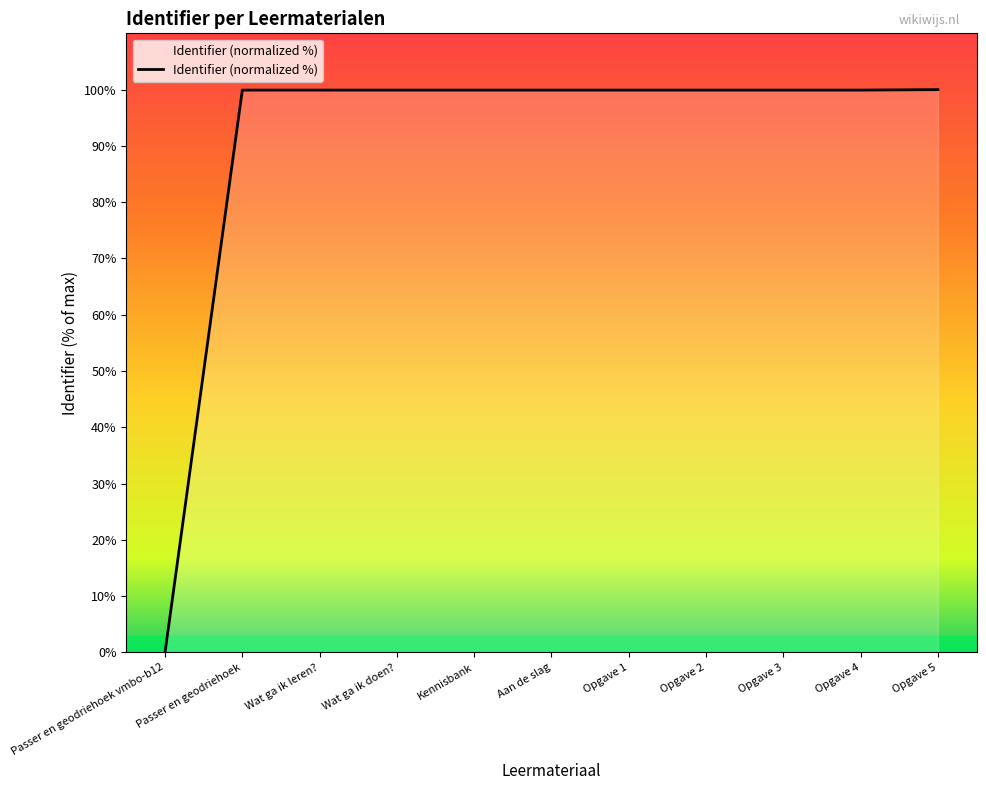

What is the sum of the values at Kennisbank and Passer en geodriehoek vmbo-b12?

99.9